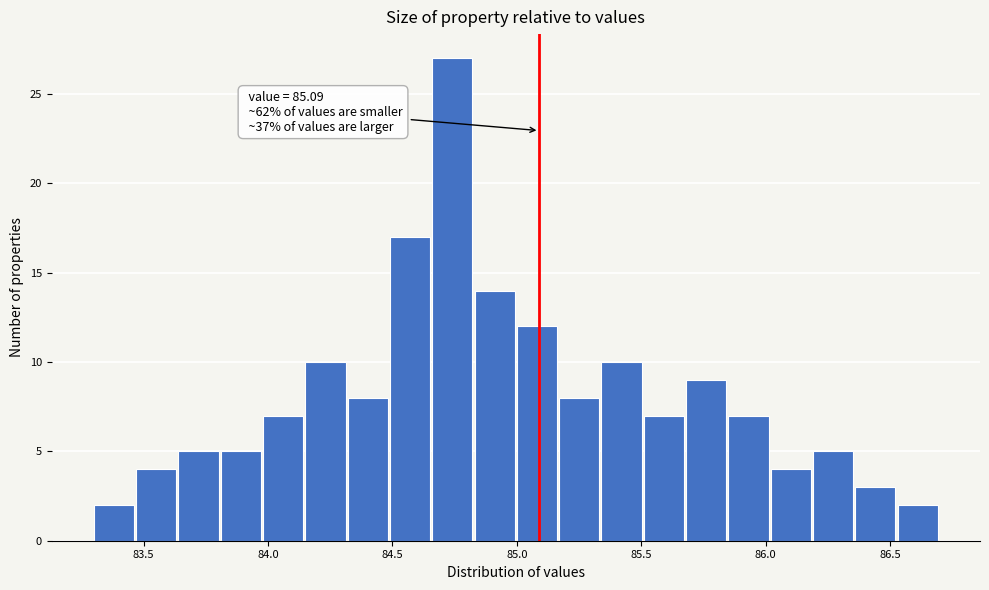

Around what value on the x-axis is the tallest bar? Give the approximate position of its centre, as read against the axis.

84.75